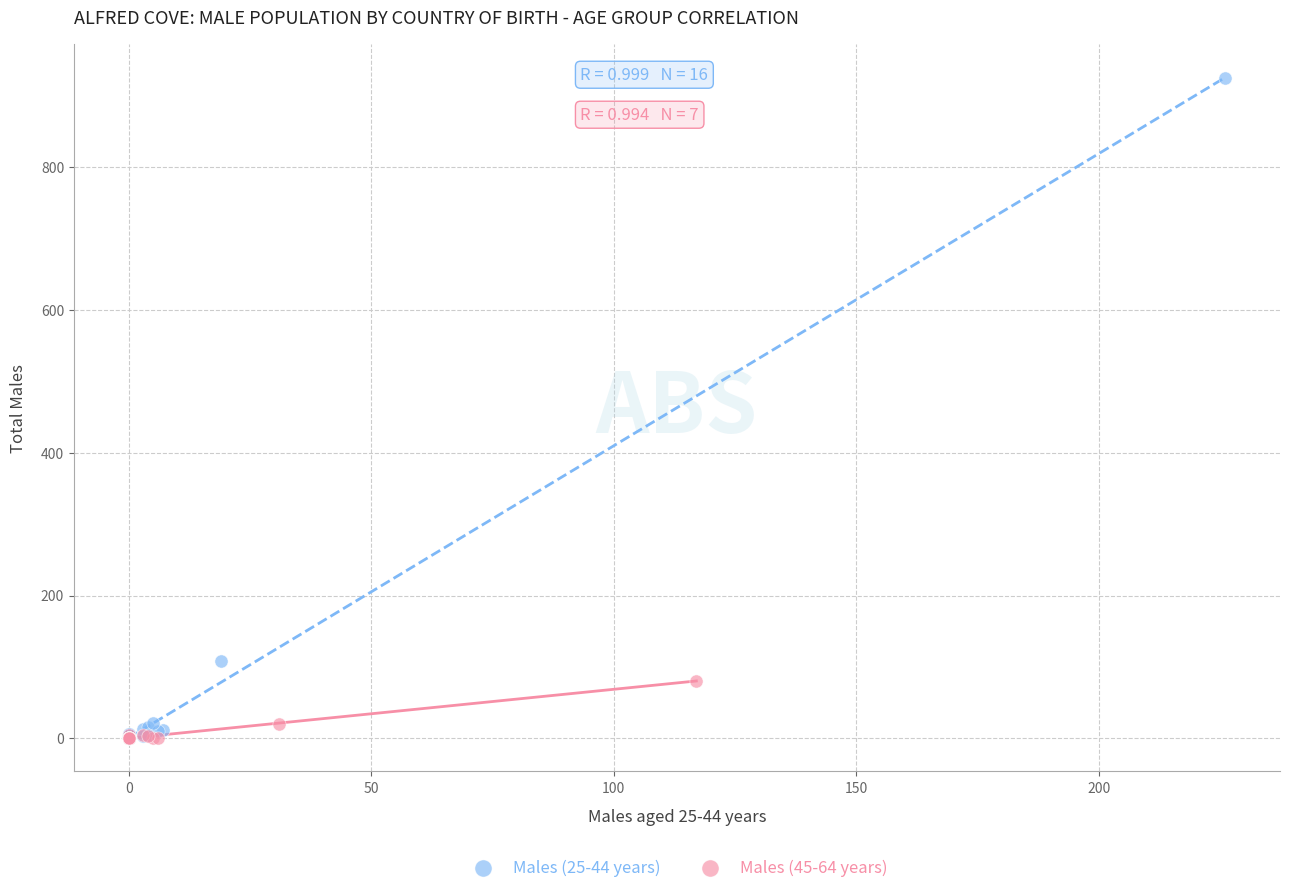

Which series reaches the maximum Y coordinate?

Males (25-44 years)